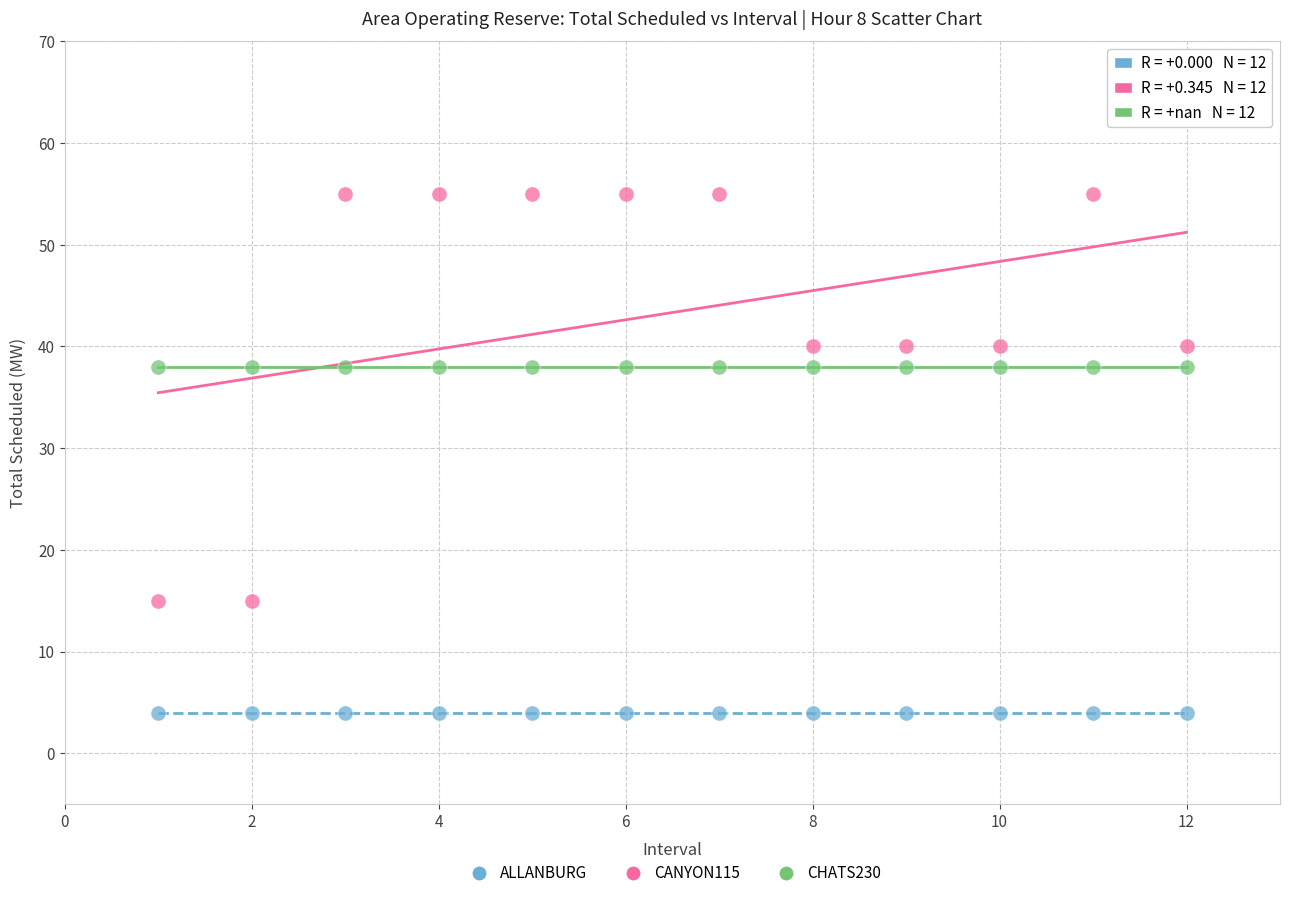

What are all the series names shown in the legend?

ALLANBURG, CANYON115, CHATS230